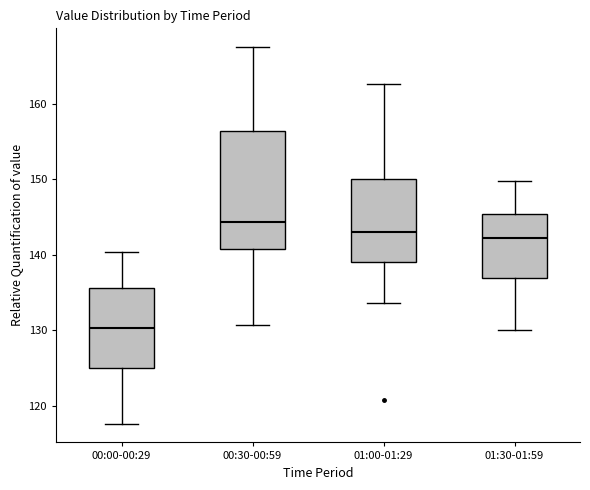

Which box has the lowest median line?

00:00-00:29